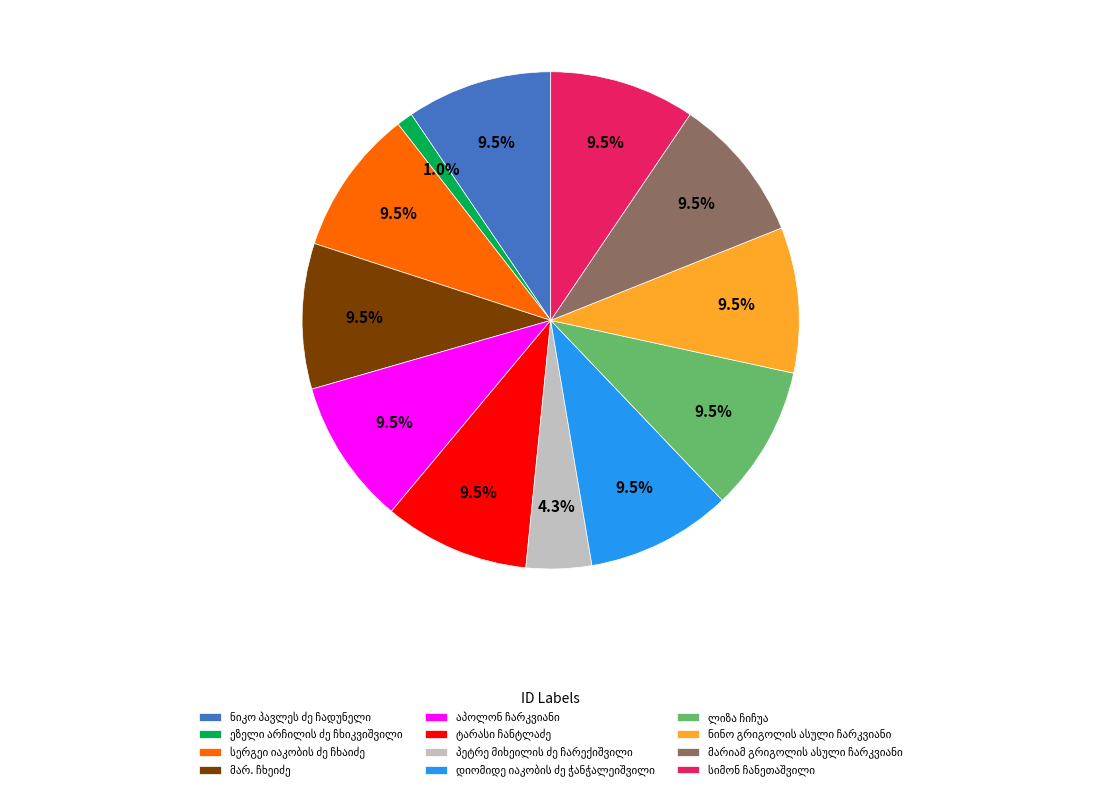

To the nearest percent, what is the difference between the largest and smallest slice percentages?

8%